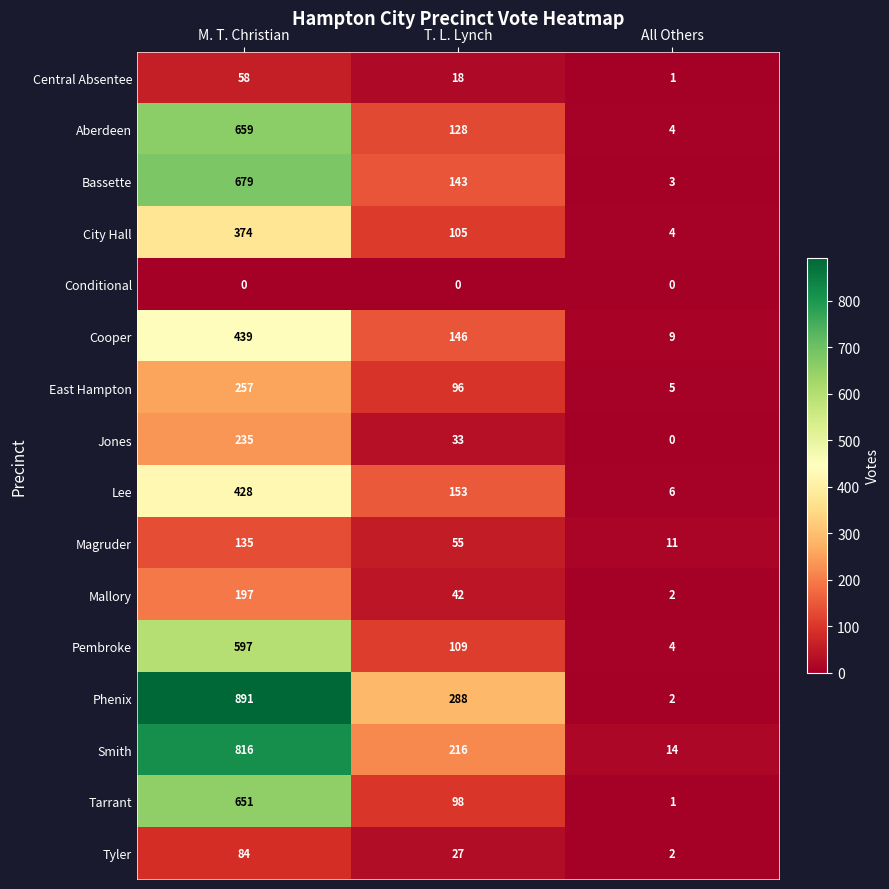

What is the approximate value of Bassette at T. L. Lynch, to the nearest 50?

150